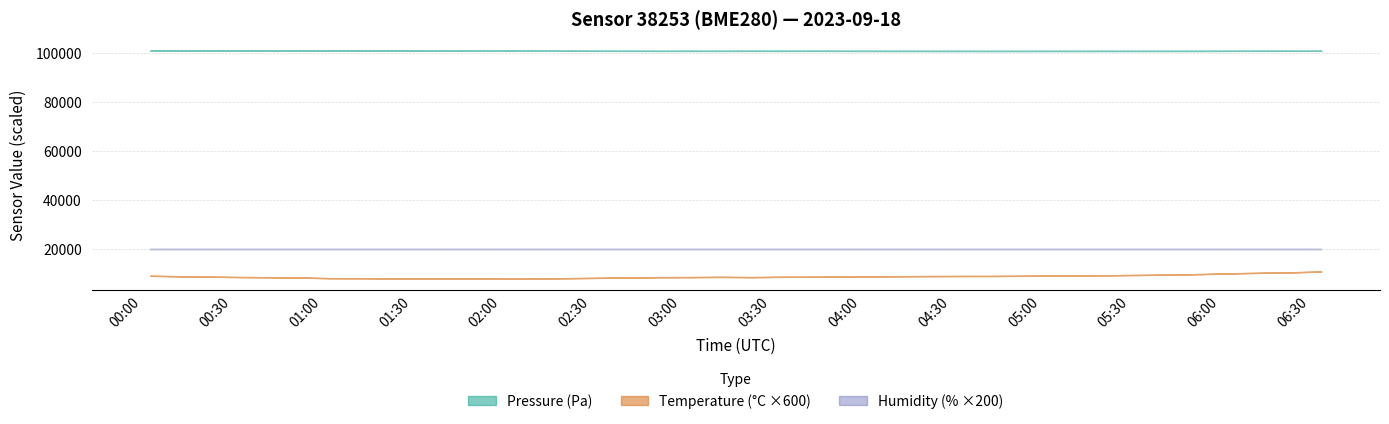

What are all the series names shown in the legend?

pressure, temperature, humidity